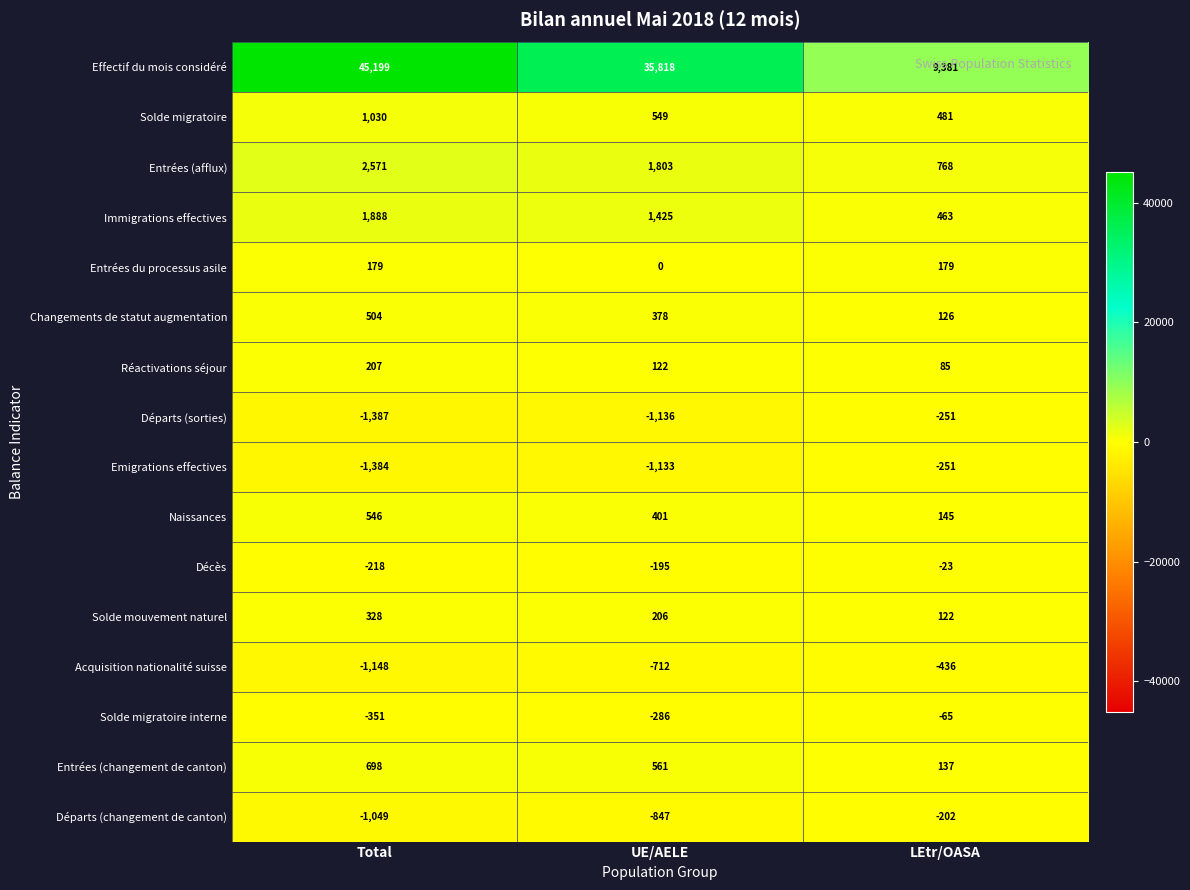

Which category has the lowest value in the Immigrations effectives series?

LEtr/OASA